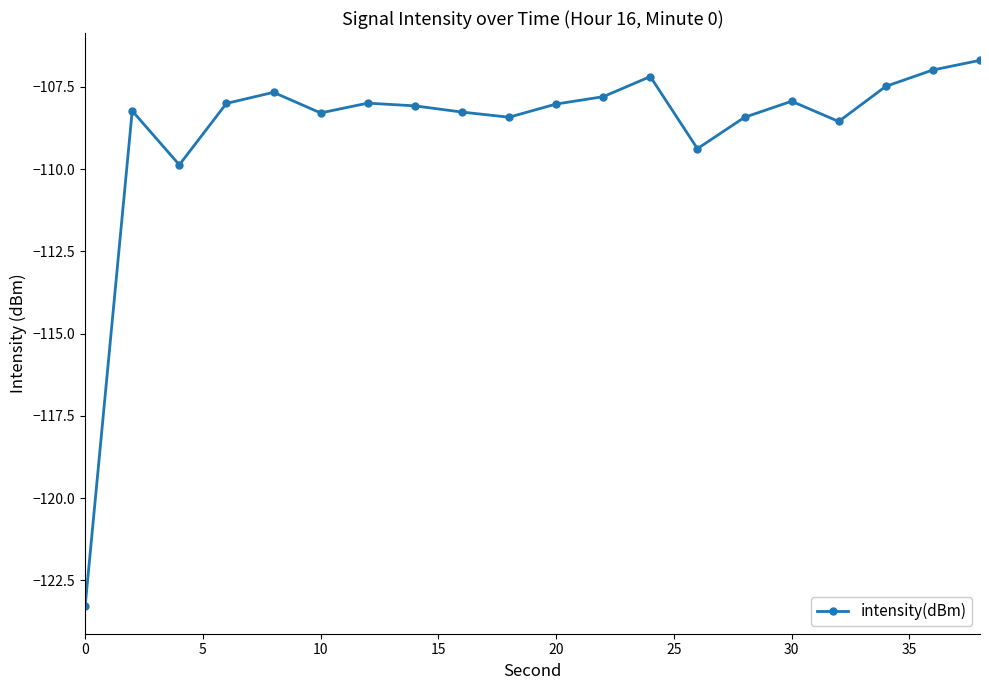

How many interior local peaks (higher than both neighbors) does the data have?

5